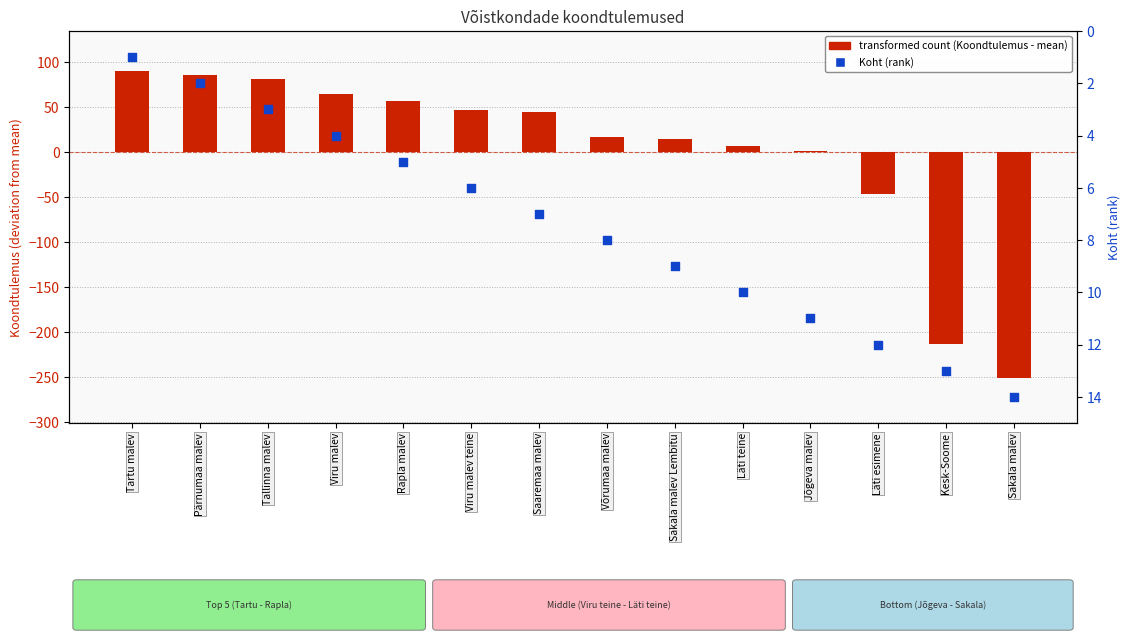

What are all the series names shown in the legend?

transformed count (Koondtulemus - mean), Koht (rank)